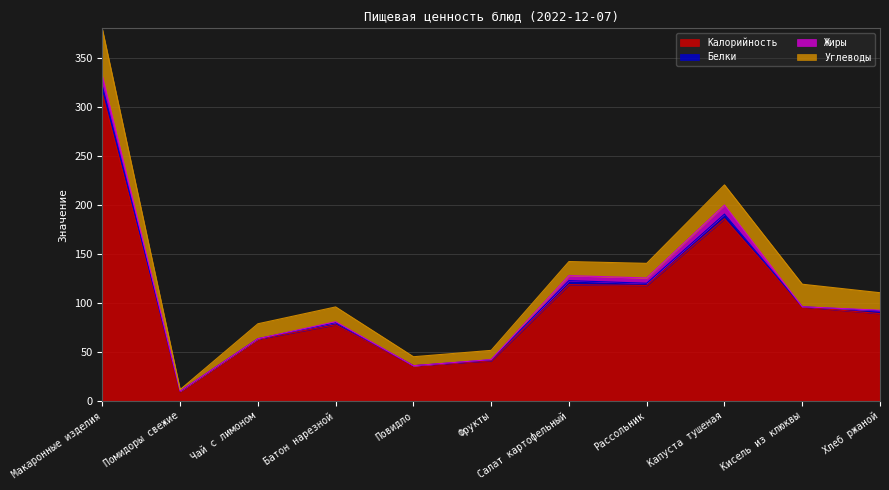

What is the difference between the Жиры values at Хлеб ржаной and Кисель из клюквы?

0.5